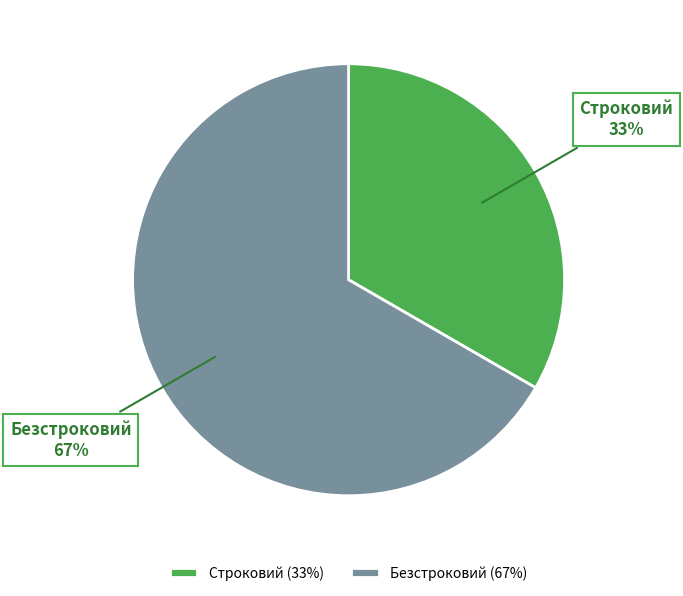

Count the number of slices in the pie.

2